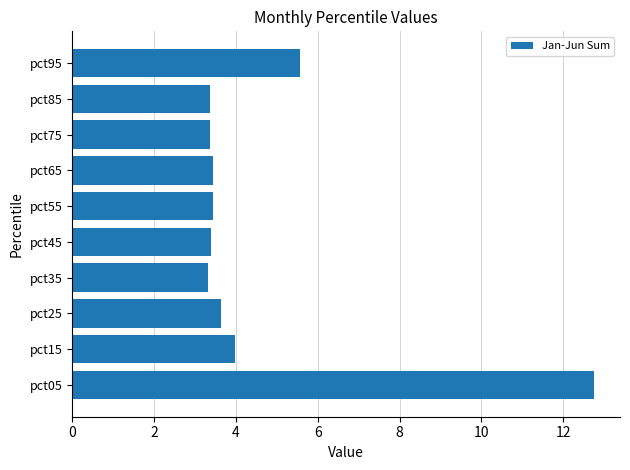

What is the minimum value shown in the chart?

3.3